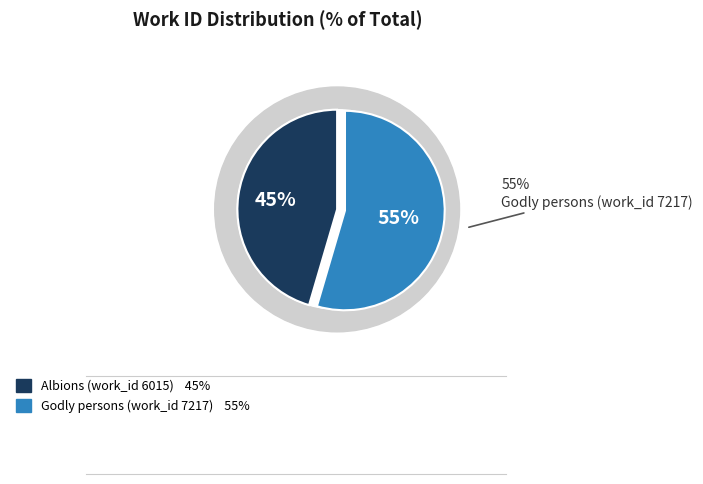

Which slice is the largest?

Godly persons (work_id 7217)